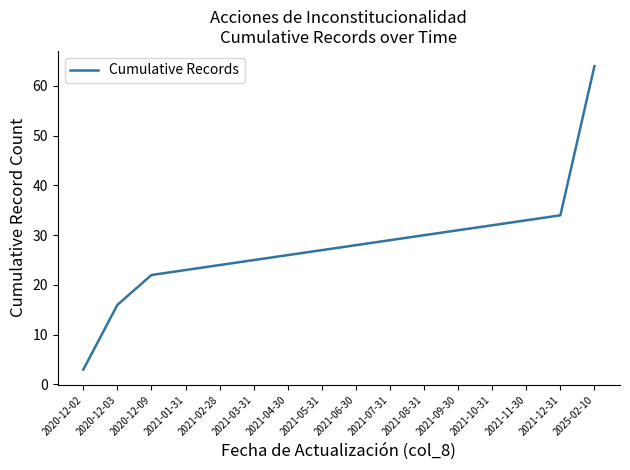

List the labels in order of value, largest first.

2025-02-10, 2021-12-31, 2021-11-30, 2021-10-31, 2021-09-30, 2021-08-31, 2021-07-31, 2021-06-30, 2021-05-31, 2021-04-30, 2021-03-31, 2021-02-28, 2021-01-31, 2020-12-09, 2020-12-03, 2020-12-02